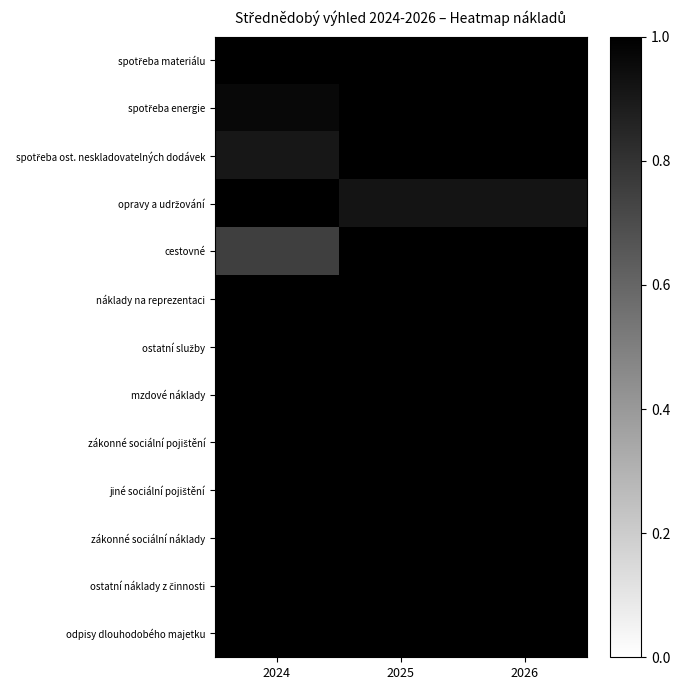

Between 2024 and 2025, which series saw the biggest shift?

cestovné